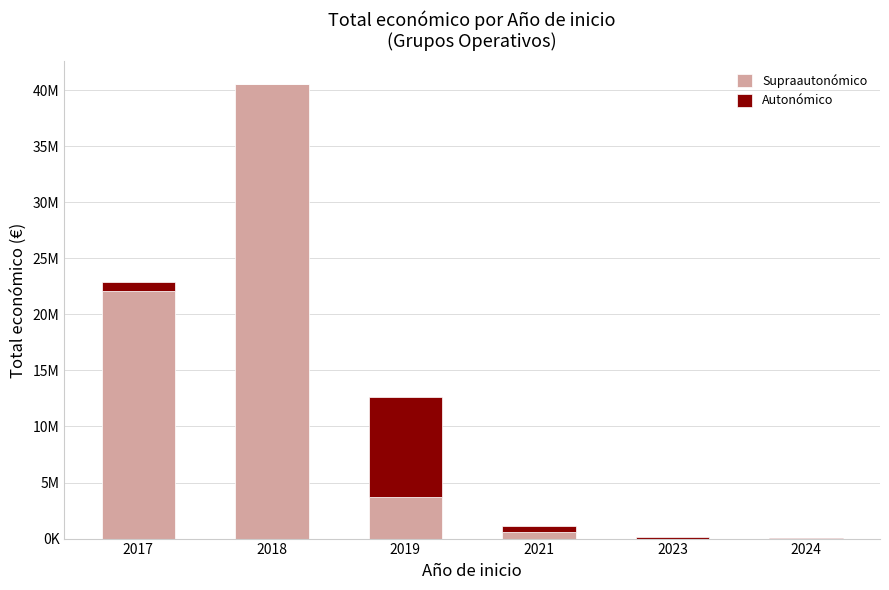

What are all the series names shown in the legend?

Supraautonómico, Autonómico